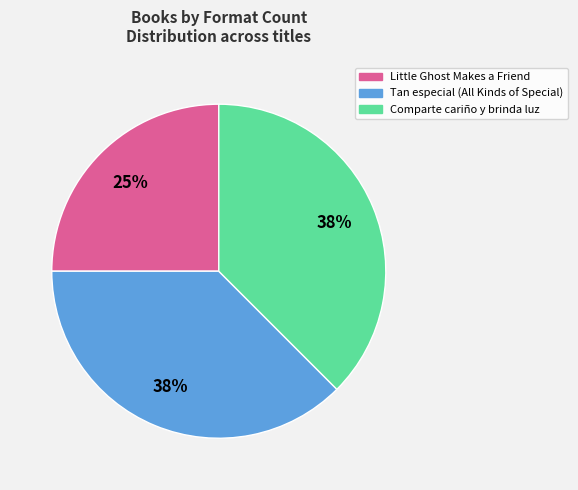

Approximately how many times larger is the value at Comparte cariño y brinda luz compared to Little Ghost Makes a Friend?

1.5